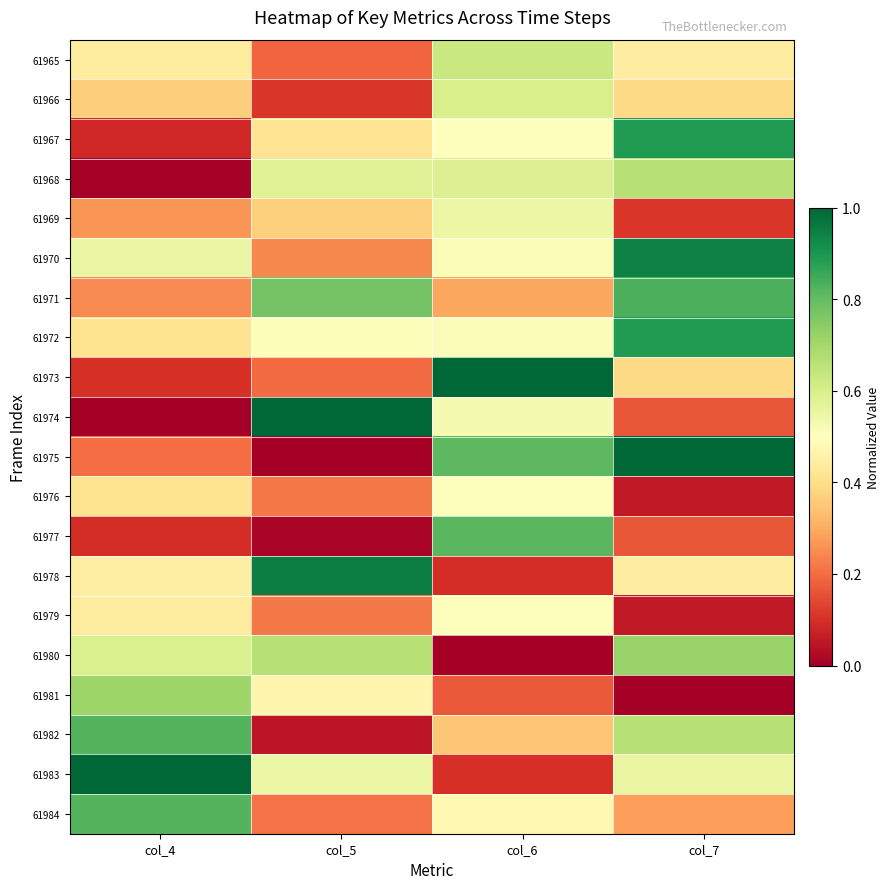

At which category is the sum across all series the highest?

col_7